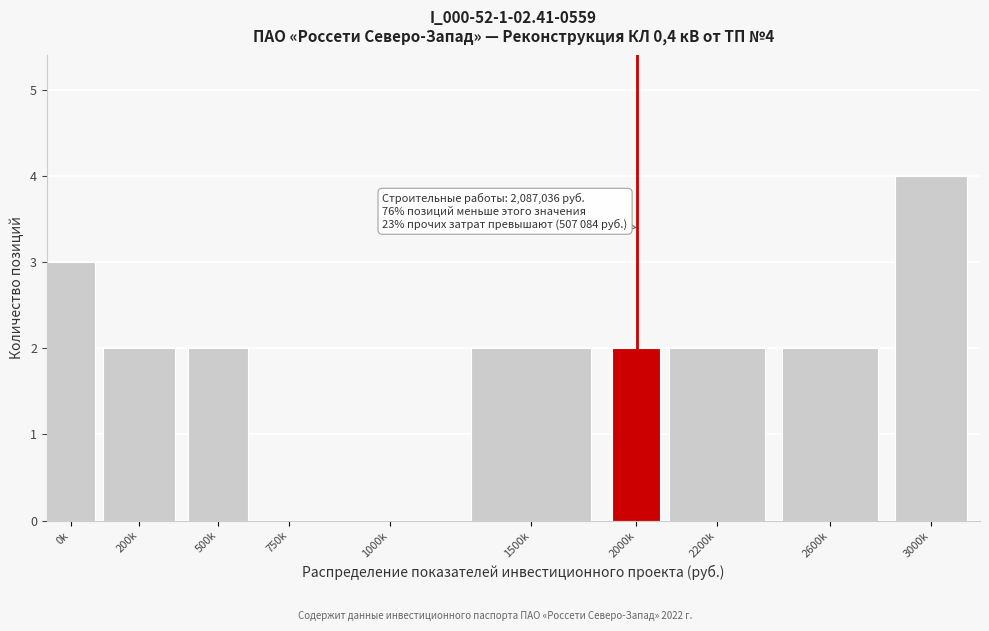

Reading left to right, list all the values displayed in this chart.

0k=3	200k=2	500k=2	750k=0	1000k=0	1500k=2	2000k=2	2200k=2	2600k=2	3000k=4